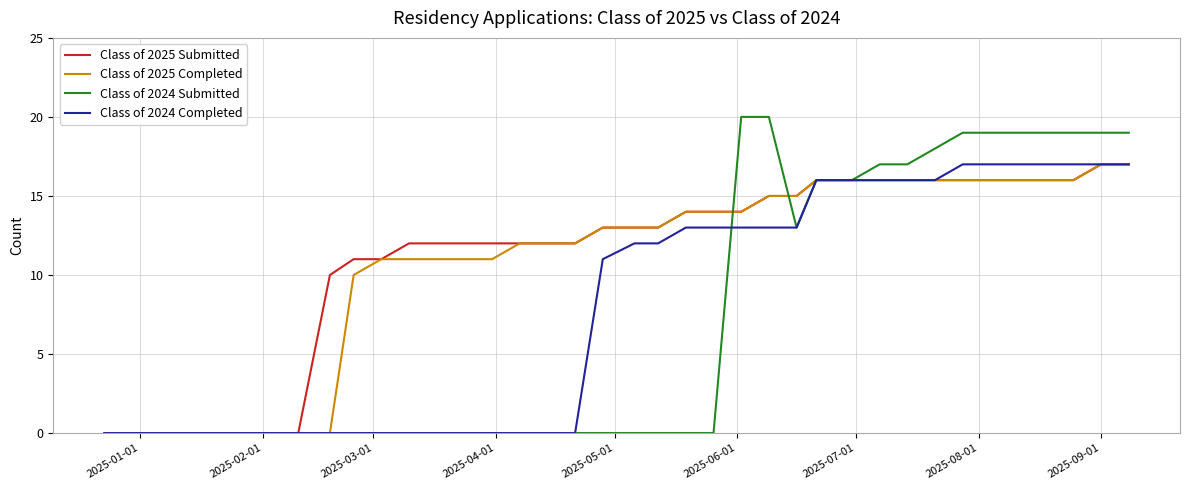

Which series has the widest spread of values?

Class of 2024 Submitted